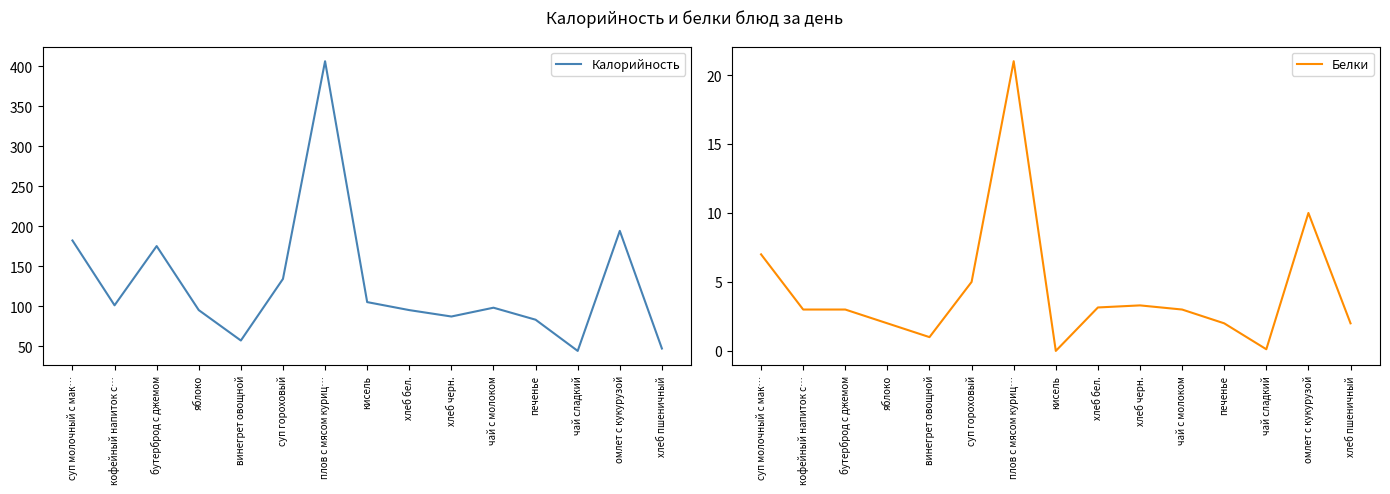

Reading left to right, extract all data points from this chart.

Калорийность: 182.0	101.0	175.0	95.0	57.0	134.0	406.0	105.0	95.0	87.0	98.0	83.0	44.0	194.0	47.0
Белки: 7.0	3.0	3.0	2.0	1.0	5.0	21.0	0.0	3.1	3.3	3.0	2.0	0.1	10.0	2.0